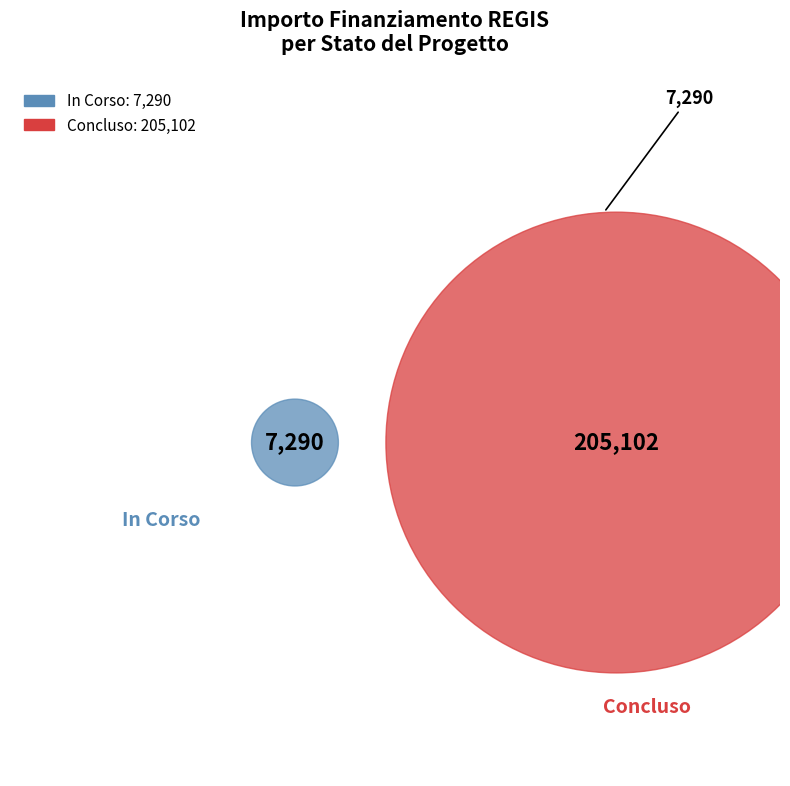

How many slices are in this pie chart?

2